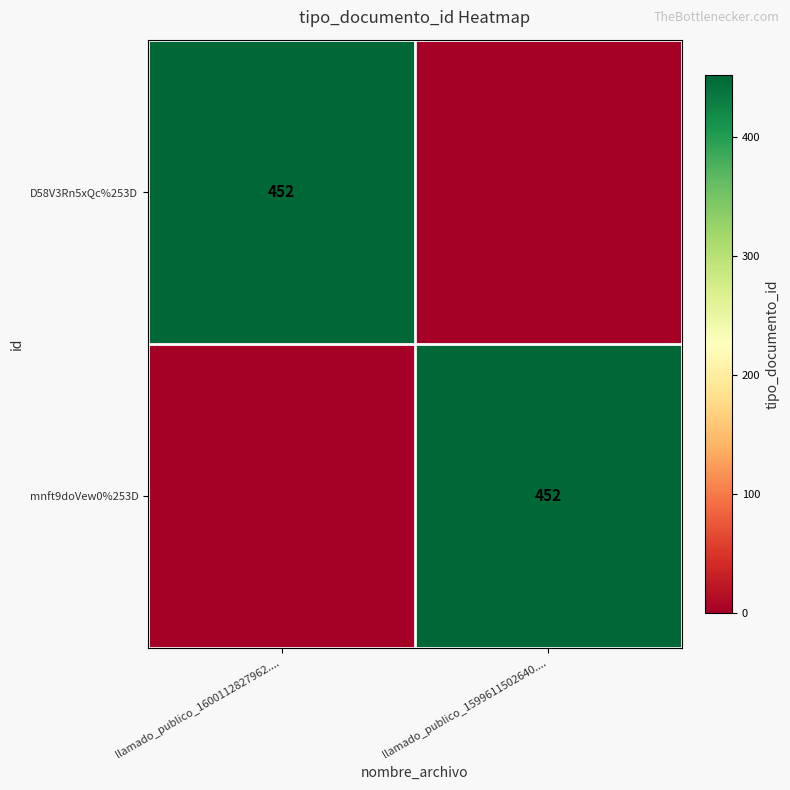

The D58V3Rn5xQc%253D series shows 452 at llamado_publico_1600112827962..... True or false?

True